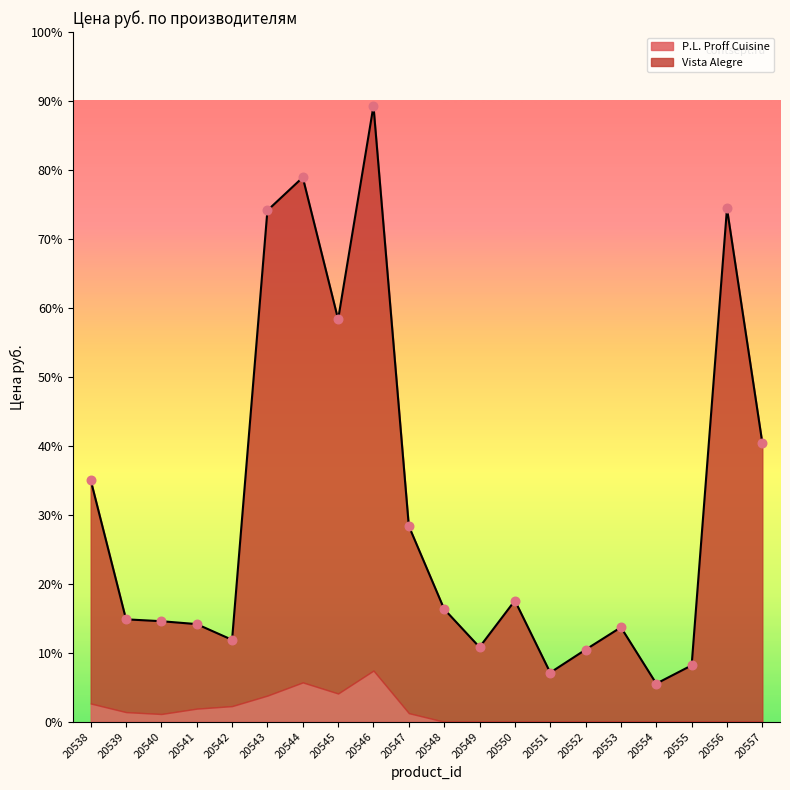

What is the change in value from 20547 to 20548?

-1580